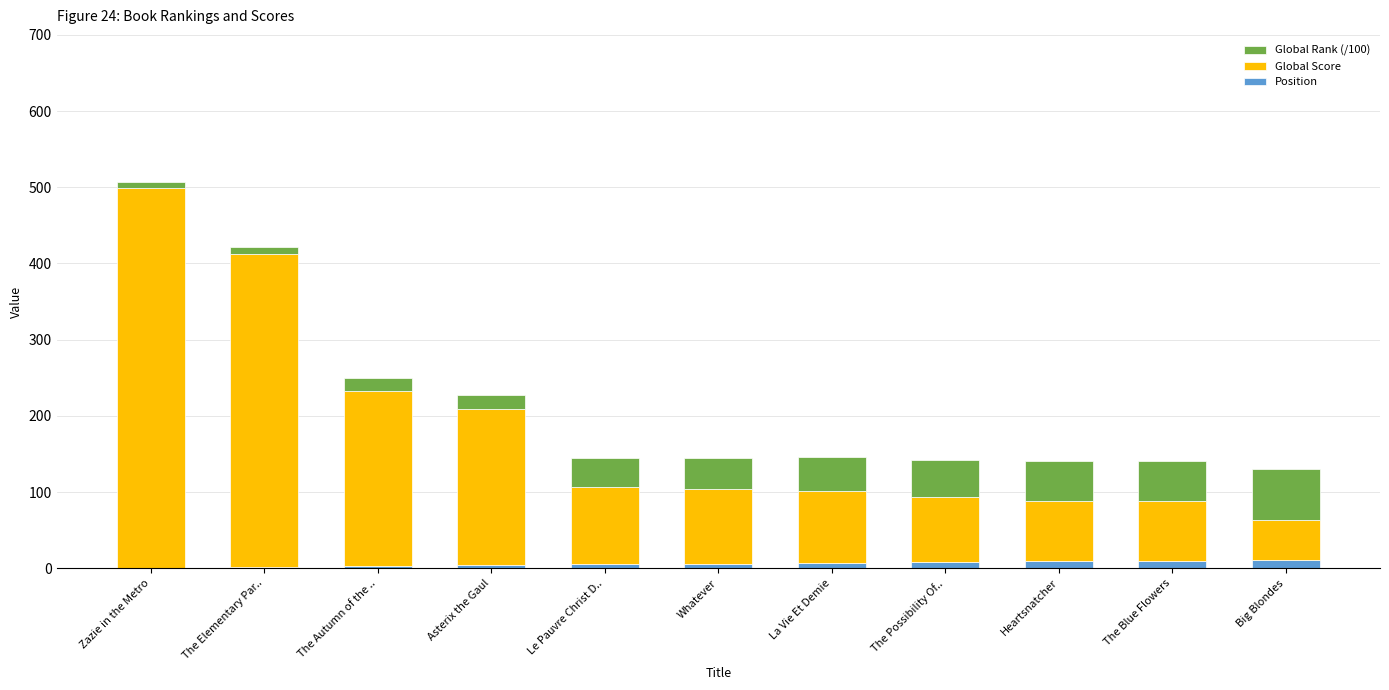

At which category is the sum across all series the highest?

Zazie in the Metro